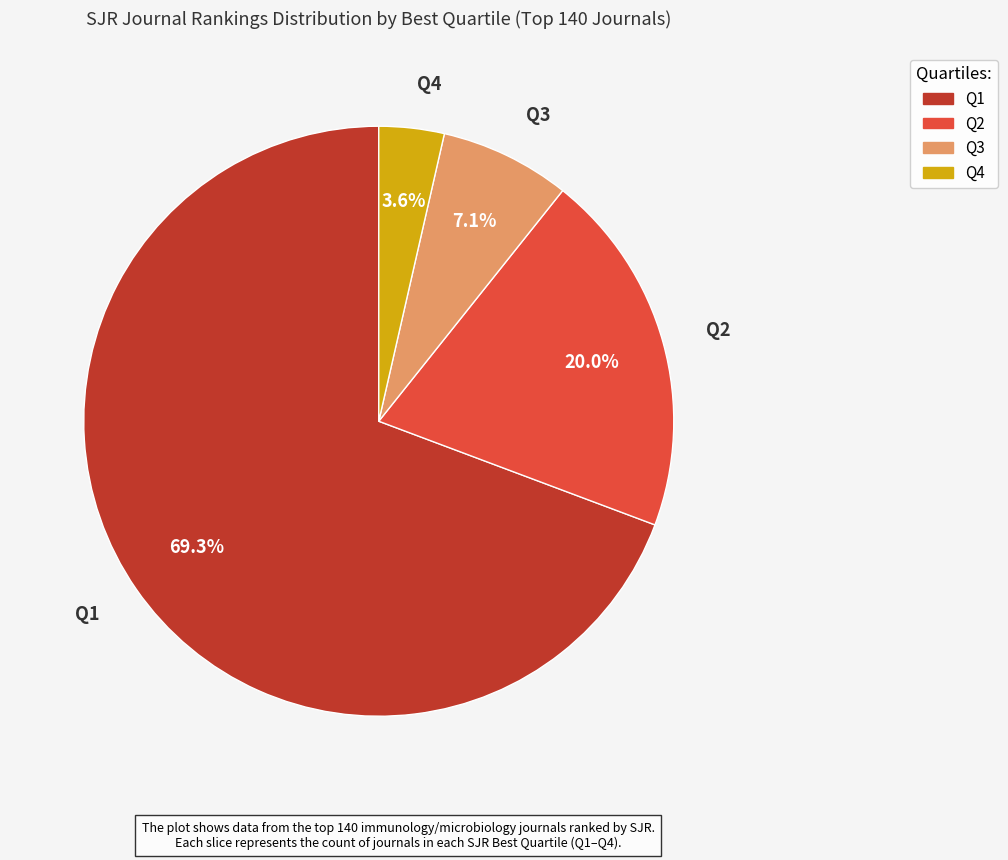

Does any single category account for the majority?

Yes